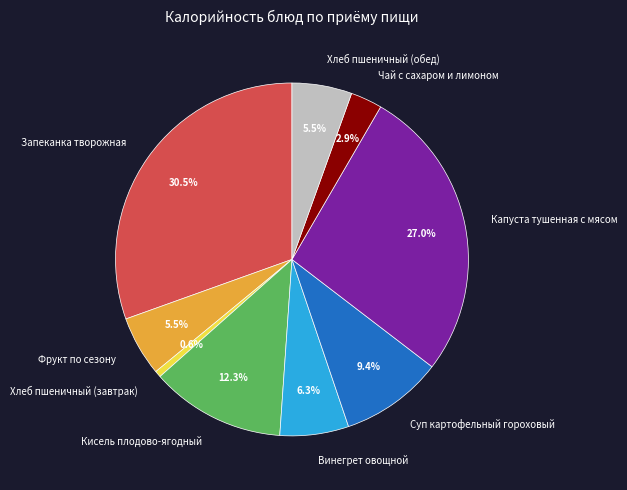

Combined, what portion of the pie is Чай с сахаром и лимоном and Хлеб пшеничный (завтрак)?

3.5%